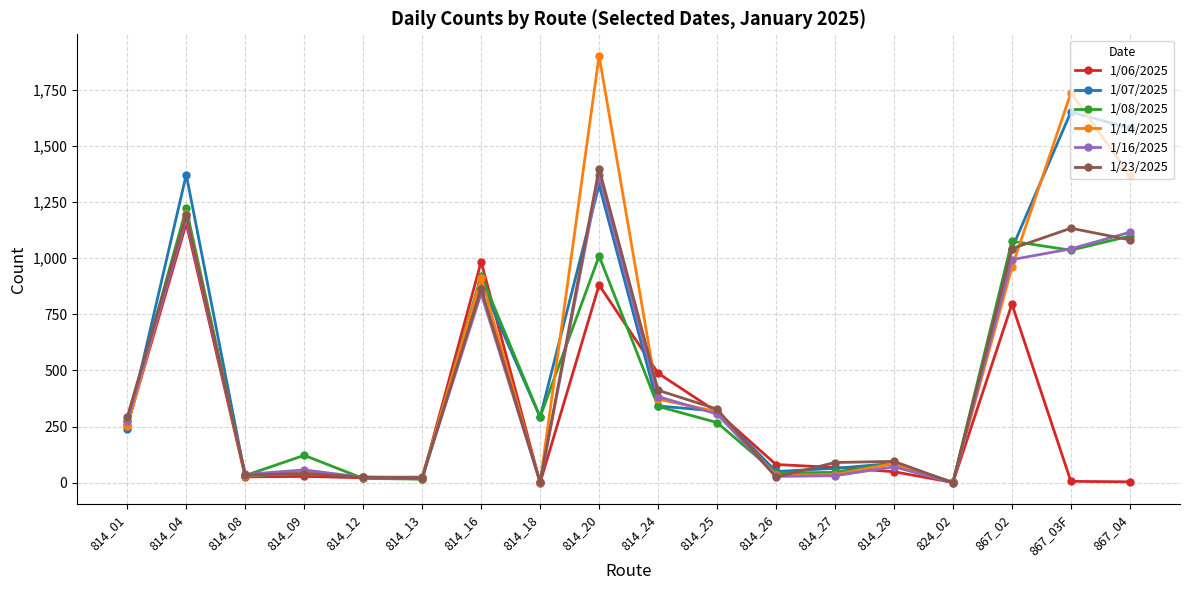

How many data points in 1/14/2025 are less than 251?

9